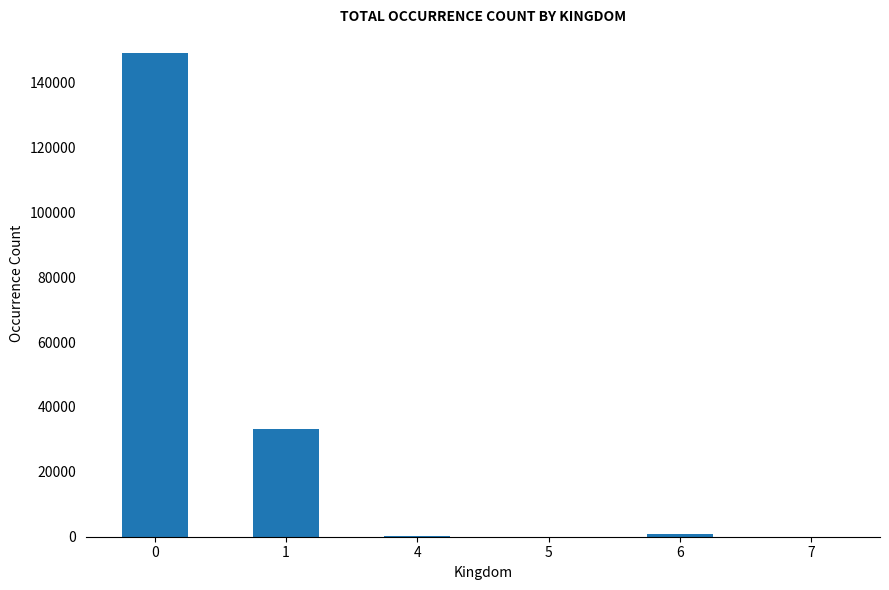

What is the average value?

30542